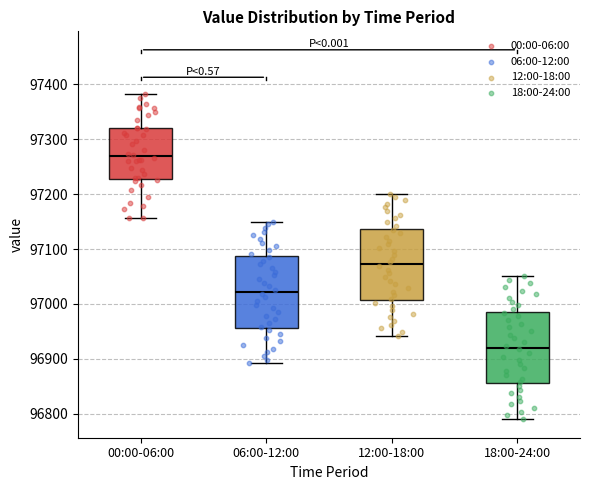

Where does the median line of the box for 18:00-24:00 sit on the y-axis? The values are not printed on the chart, so give them approximately, as read against the axis.

96920